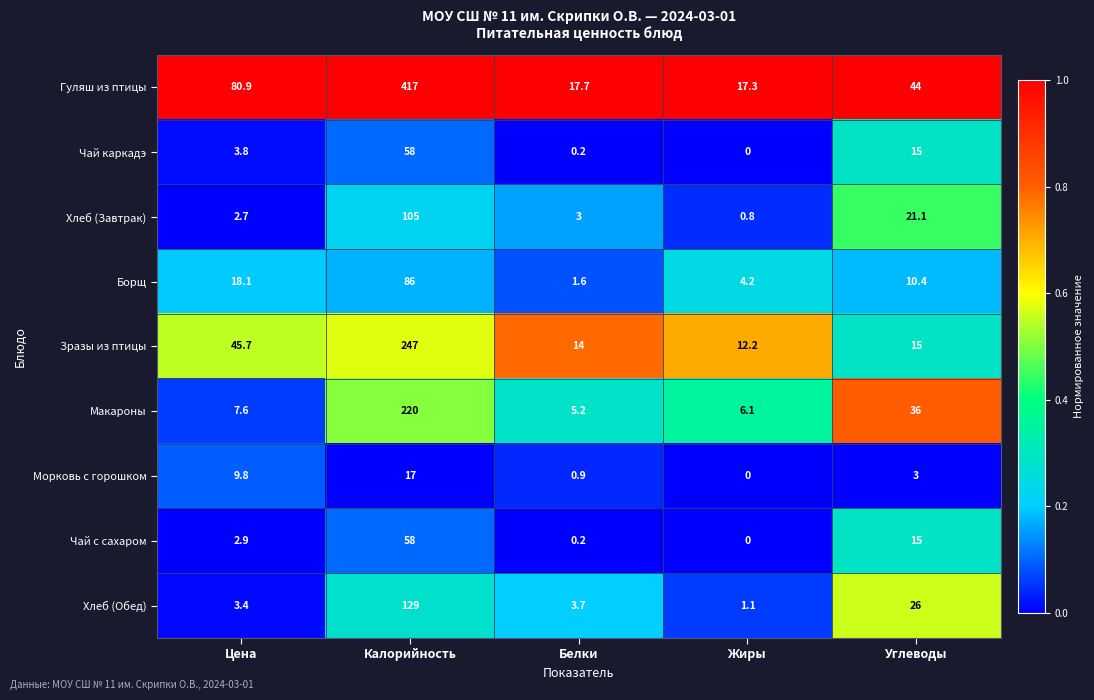

True or false: Морковь с горошком has a value of 6.6 at Жиры.

False